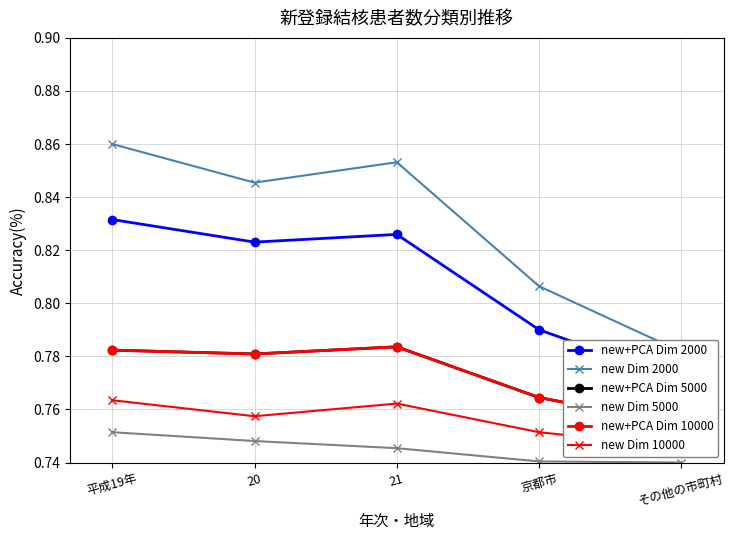

At which category does new+PCA Dim 10000 reach its first local peak?

21